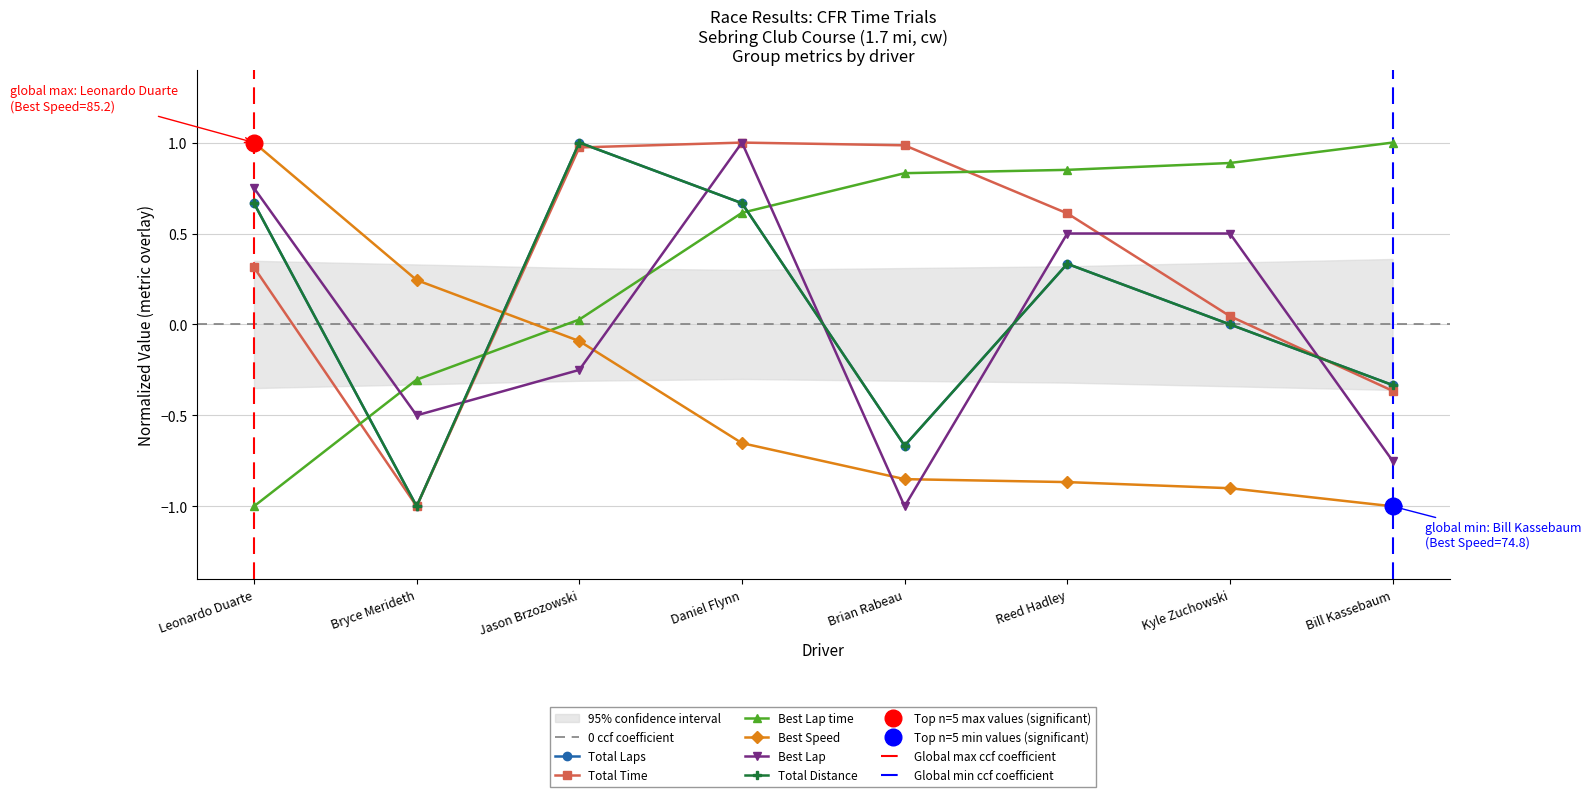

Reading left to right, list all the values displayed in this chart.

Total Laps: 0.7	-1.0	1.0	0.7	-0.7	0.3	0.0	-0.3
Total Time: 0.3	-1.0	1.0	1.0	1.0	0.6	0.0	-0.4
Best Lap time: -1.0	-0.3	0.0	0.6	0.8	0.9	0.9	1.0
Best Speed: 1.0	0.2	-0.1	-0.7	-0.9	-0.9	-0.9	-1.0
Best Lap: 0.8	-0.5	-0.2	1.0	-1.0	0.5	0.5	-0.8
Total Distance: 0.7	-1.0	1.0	0.7	-0.7	0.3	0.0	-0.3